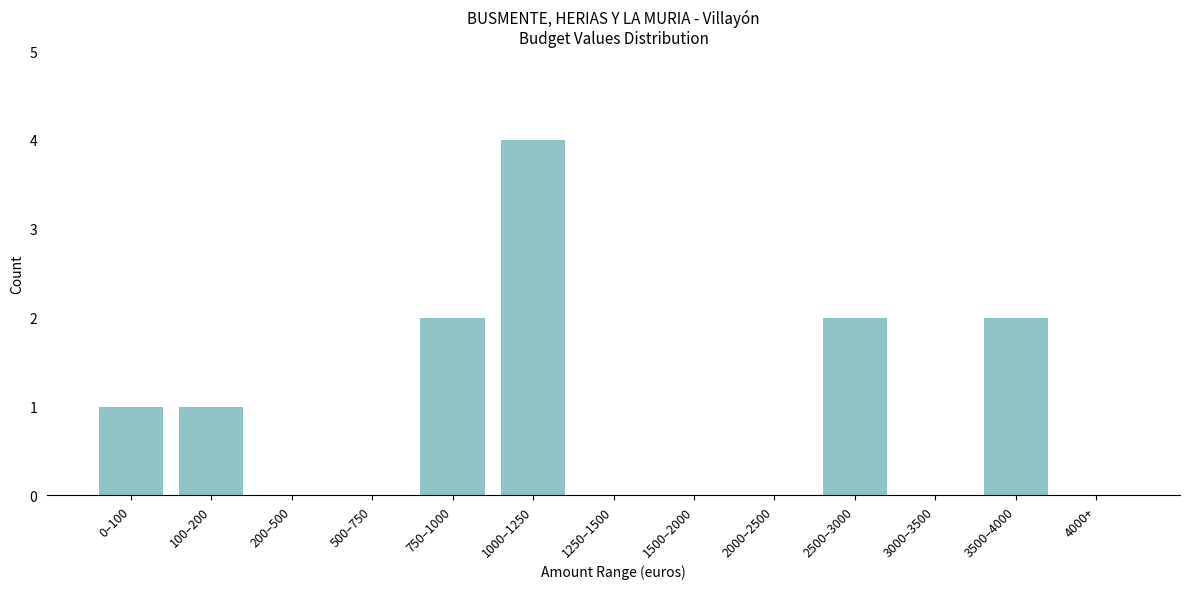

Reading right to left, list all the values displayed in this chart.

4000+=0	3500–4000=2	3000–3500=0	2500–3000=2	2000–2500=0	1500–2000=0	1250–1500=0	1000–1250=4	750–1000=2	500–750=0	200–500=0	100–200=1	0–100=1